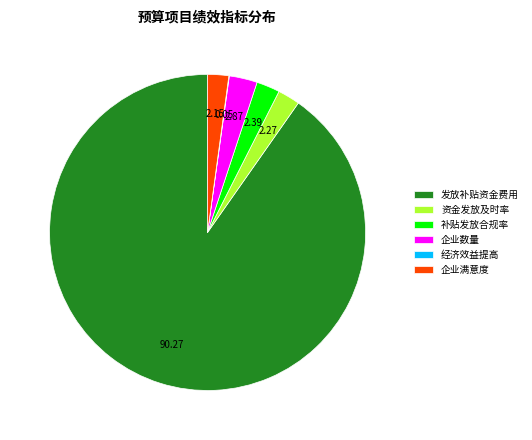

Is the sum of 资金发放及时率 and 企业数量 greater than half?

No